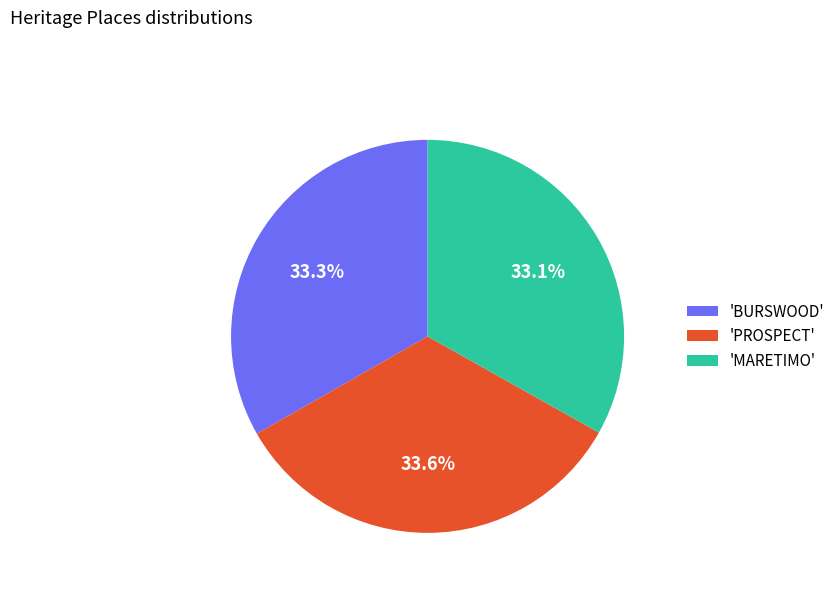

Approximately how many times larger is the value at 'MARETIMO' compared to 'BURSWOOD'?

1.0